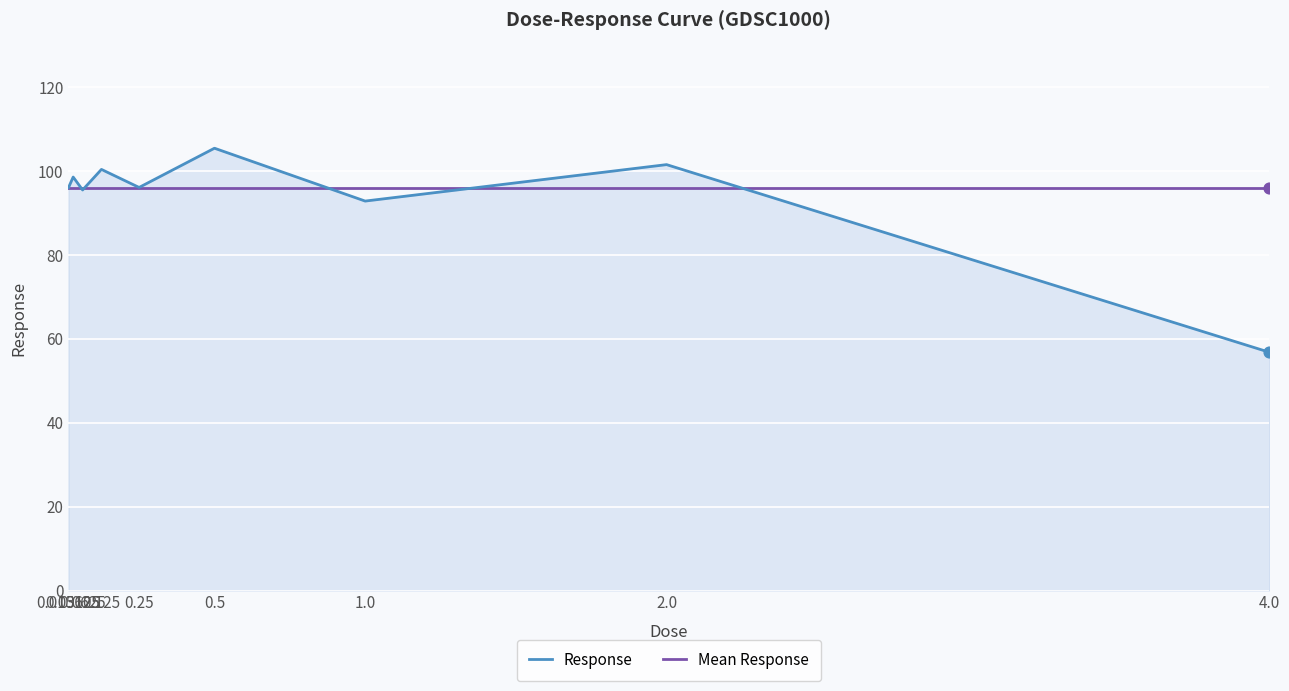

What is the change in value from 0.5 to 2.0?

-3.9